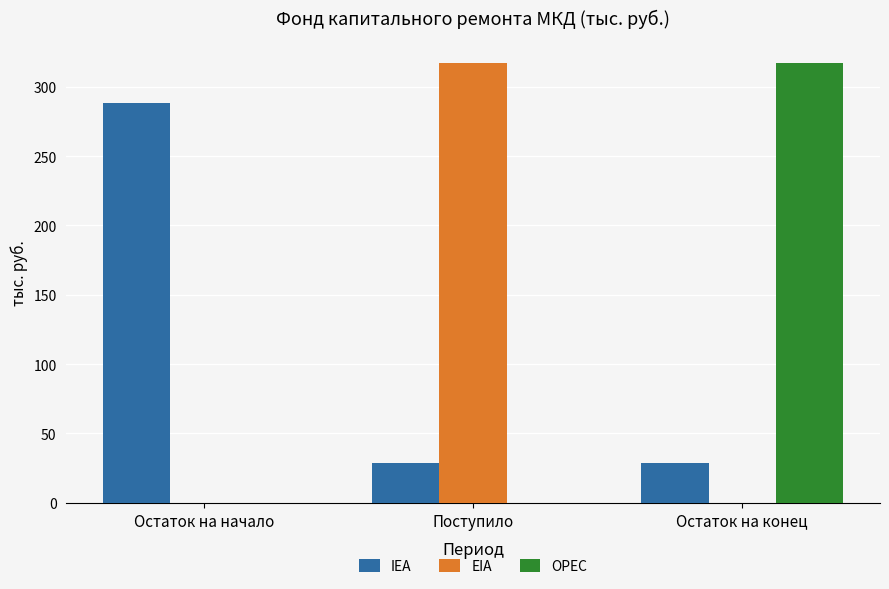

Is it true that OPEC equals 0.0 at Поступило?

True